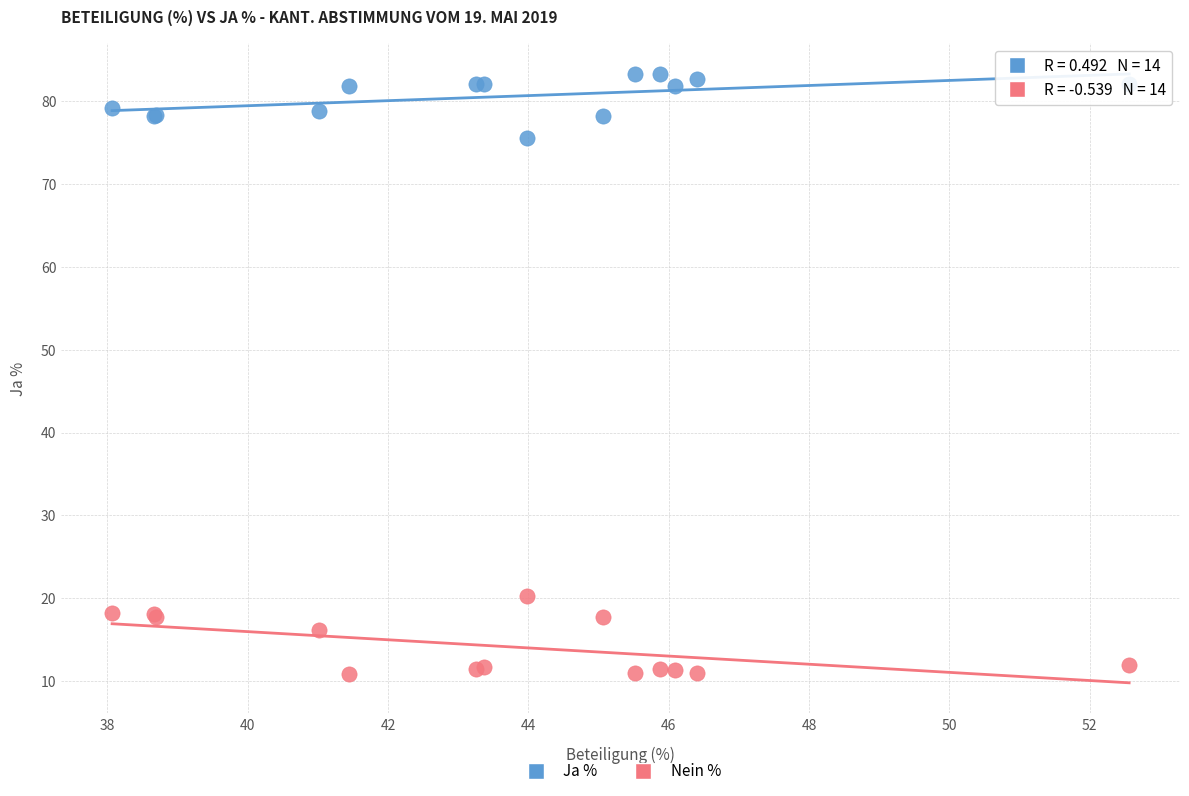

Which series reaches the maximum Y coordinate?

Ja %